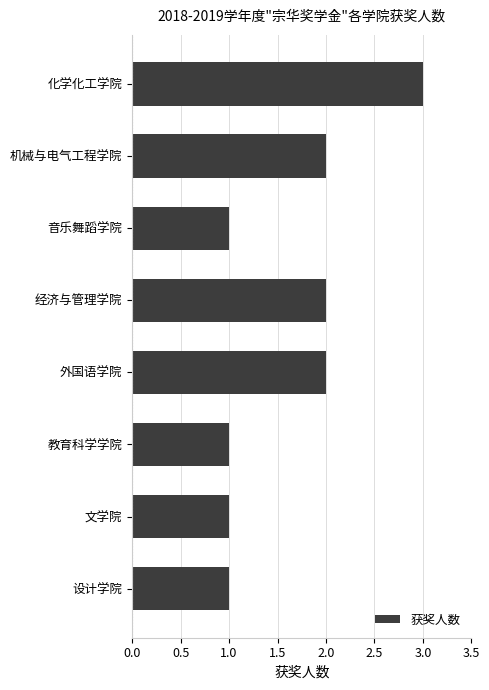

What is the maximum value shown in the chart?

3